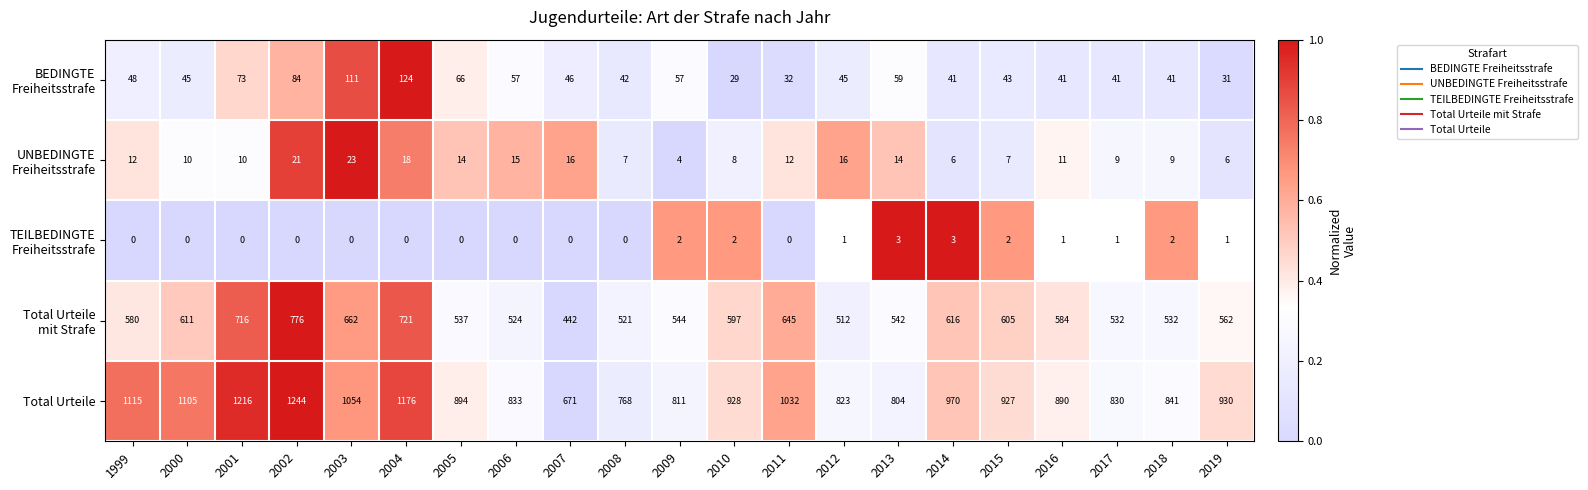

Is it true that Total Urteile equals 1244 at 2002?

True